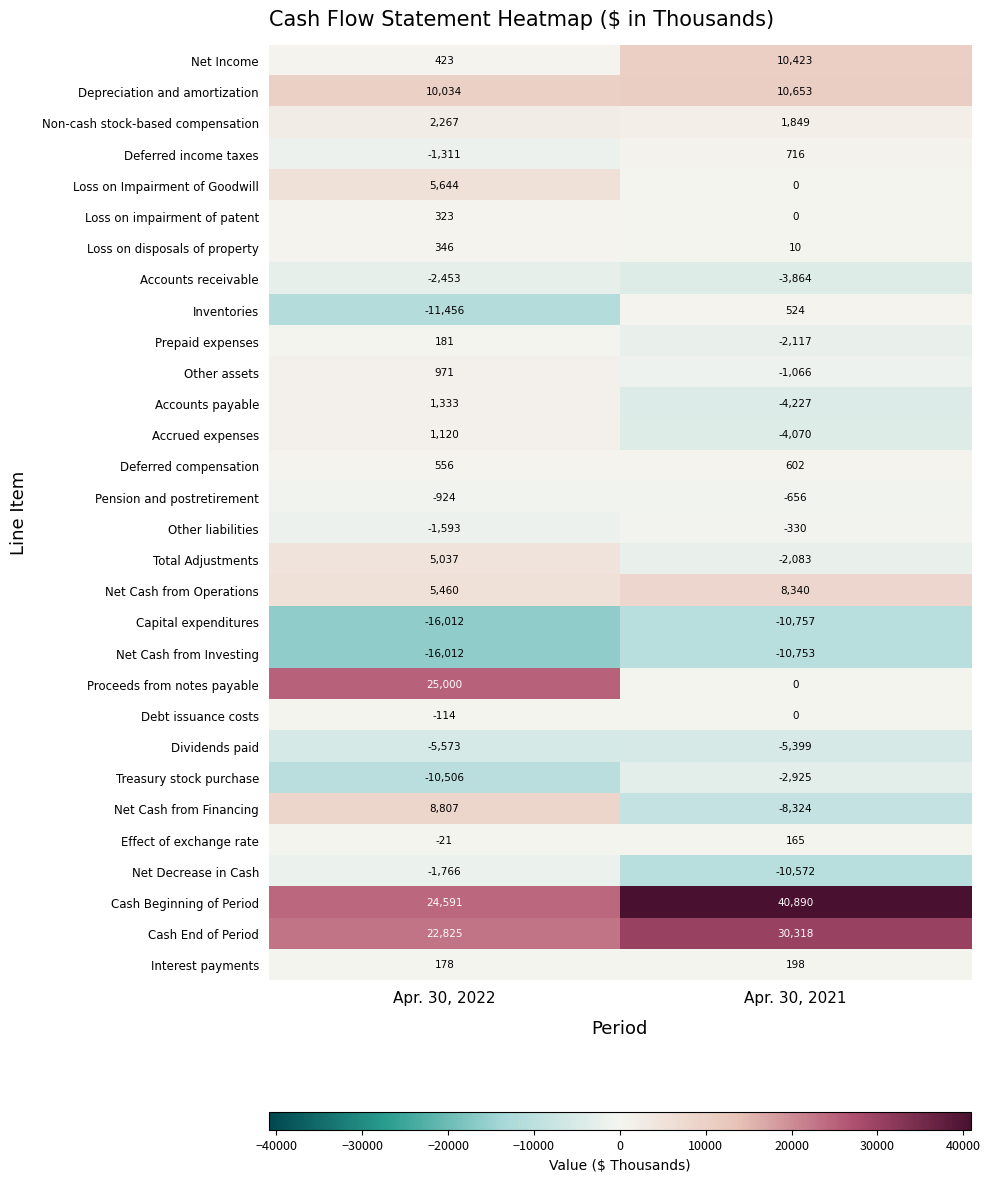

List the series in order of their peak value, lowest first.

Capital expenditures, Net Cash from Investing, Dividends paid, Treasury stock purchase, Accounts receivable, Net Decrease in Cash, Pension and postretirement, Other liabilities, Debt issuance costs, Effect of exchange rate, Prepaid expenses, Interest payments, Loss on impairment of patent, Loss on disposals of property, Inventories, Deferred compensation, Deferred income taxes, Other assets, Accrued expenses, Accounts payable, Non-cash stock-based compensation, Total Adjustments, Loss on Impairment of Goodwill, Net Cash from Operations, Net Cash from Financing, Net Income, Depreciation and amortization, Proceeds from notes payable, Cash End of Period, Cash Beginning of Period